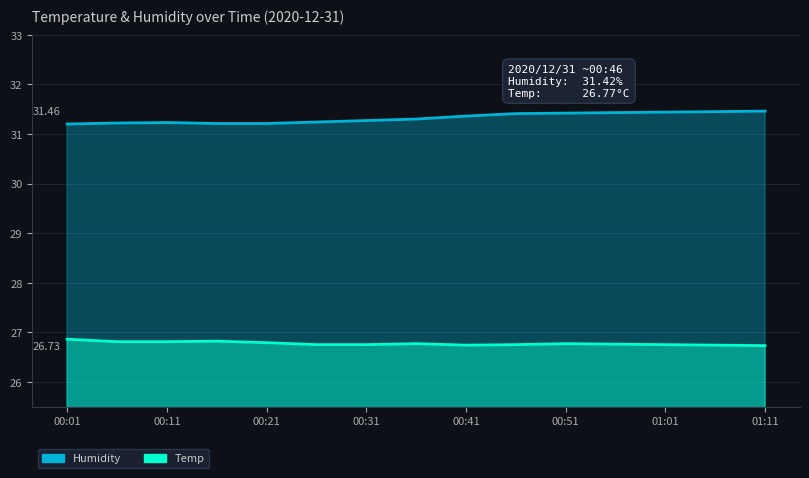

What is the spread (max minus min) of values at 00:26?

4.5